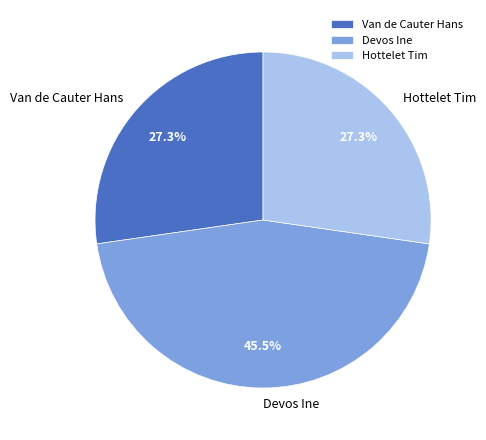

To the nearest percent, what percentage of the pie is Van de Cauter Hans?

27%